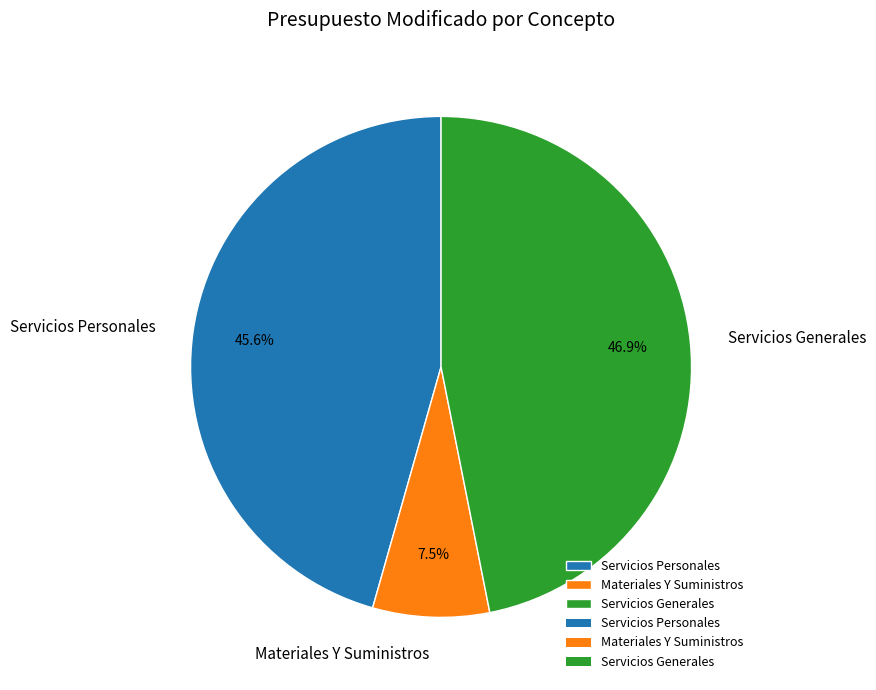

Combined, what portion of the pie is Materiales Y Suministros and Servicios Generales?

54.4%